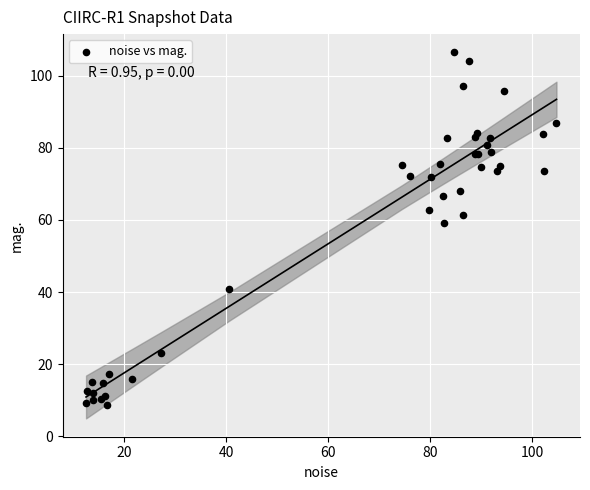

What Y value in the scatter plot is closest to 57?

59.0